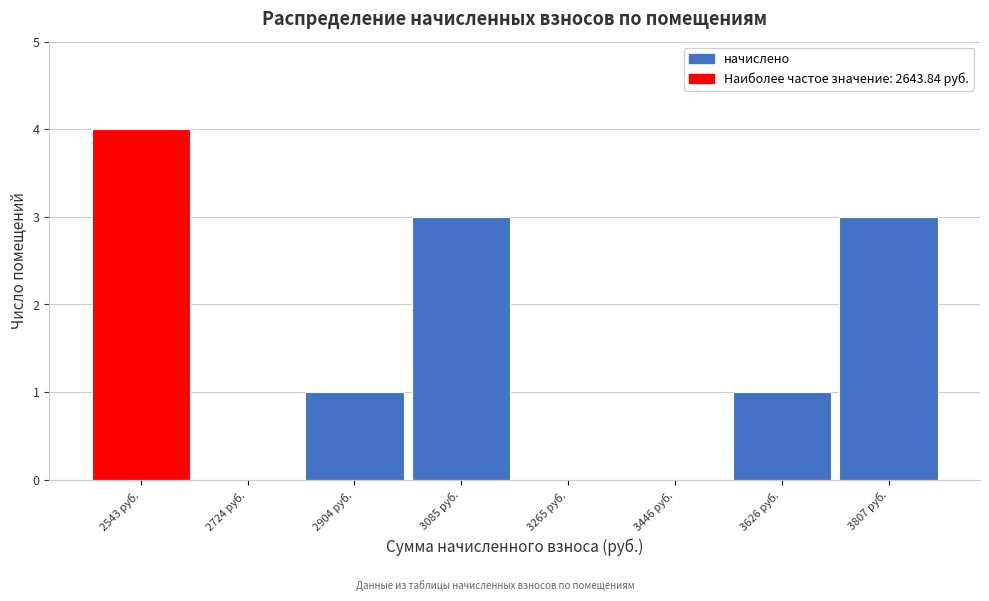

Reading left to right, extract all data points from this chart.

2543 руб.=4	2724 руб.=0	2904 руб.=1	3085 руб.=3	3265 руб.=0	3446 руб.=0	3626 руб.=1	3807 руб.=3